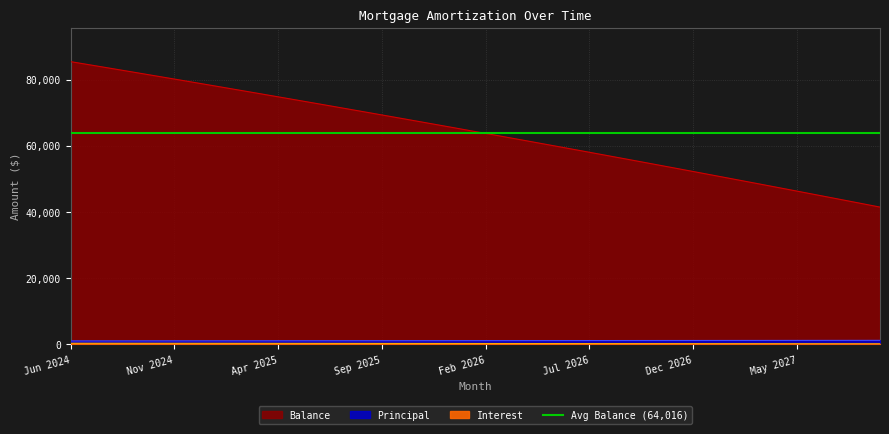

What is the spread (max minus min) of values at Sep 2024?

81970.1